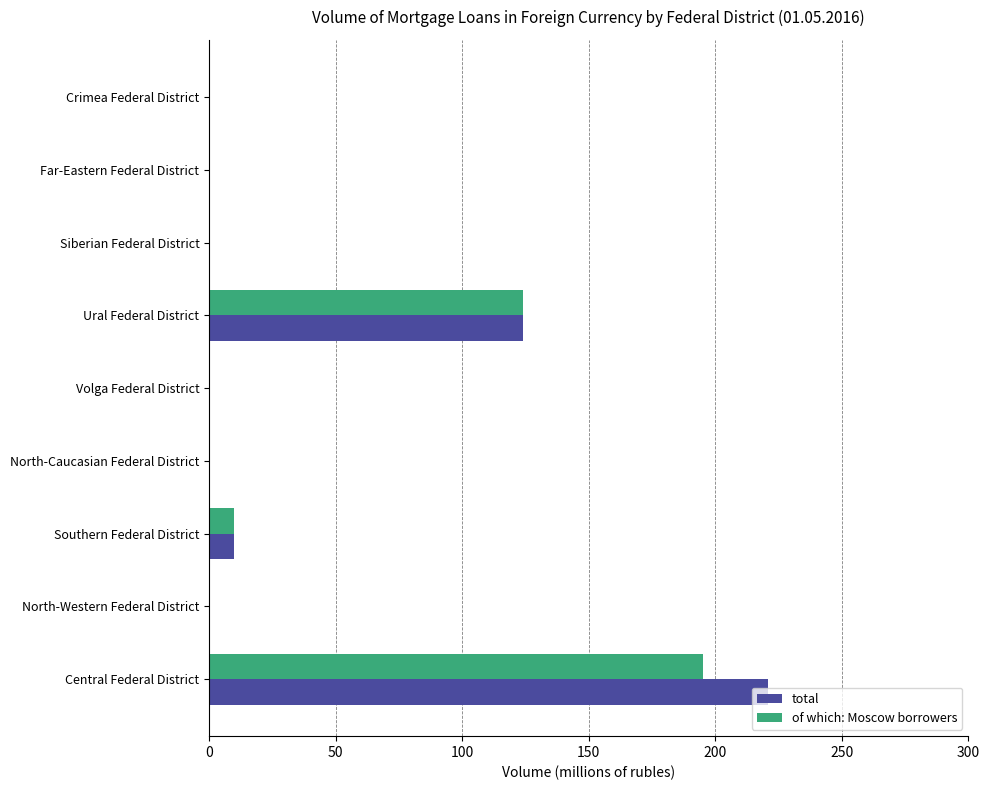

Which series has the largest total across all categories?

total